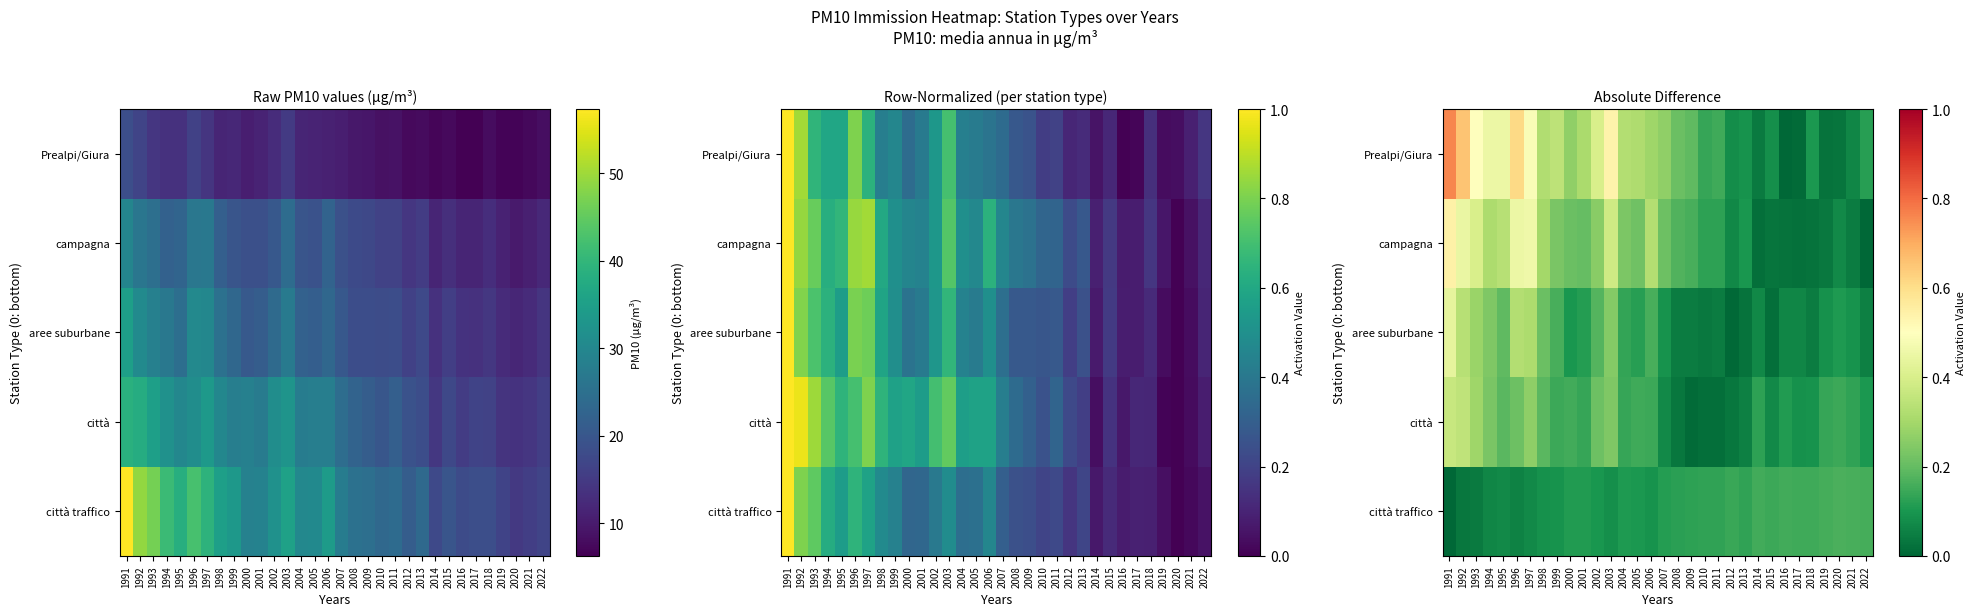

True or false: Prealpi/Giura has a value of 0.0 at 2017.

False